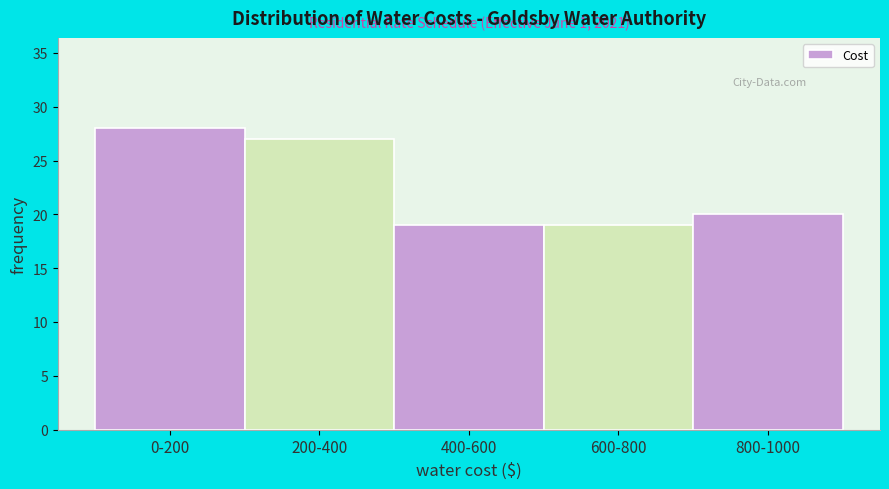

Reading left to right, extract all data points from this chart.

28	27	19	19	20